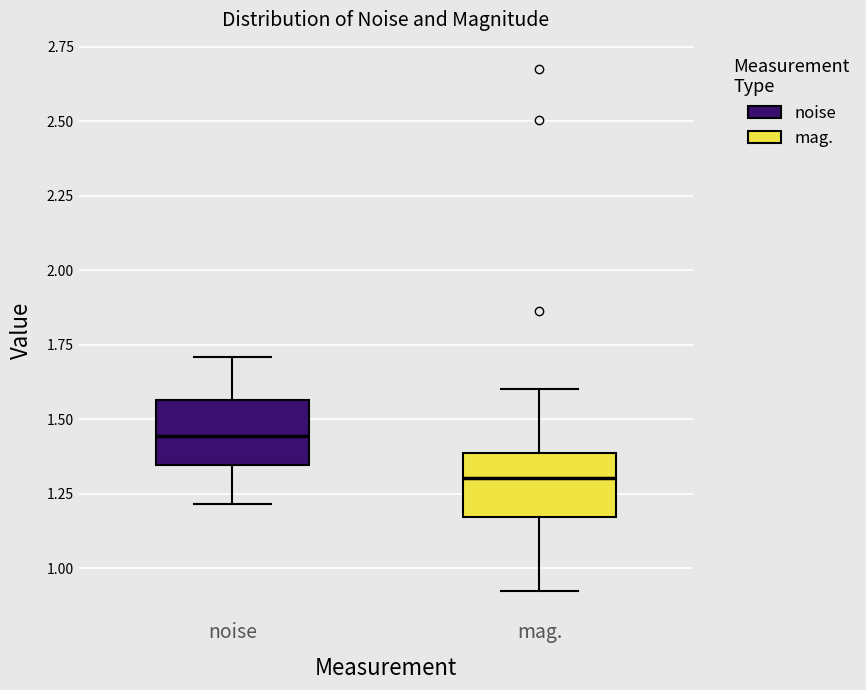

Which box has the lowest median line?

mag.